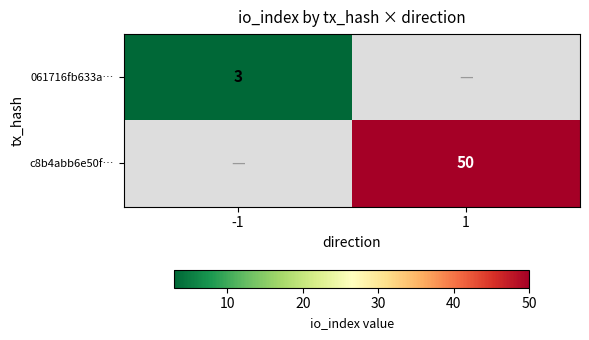

The value of c8b4abb6e50f… at 1 is 50. True or false?

True